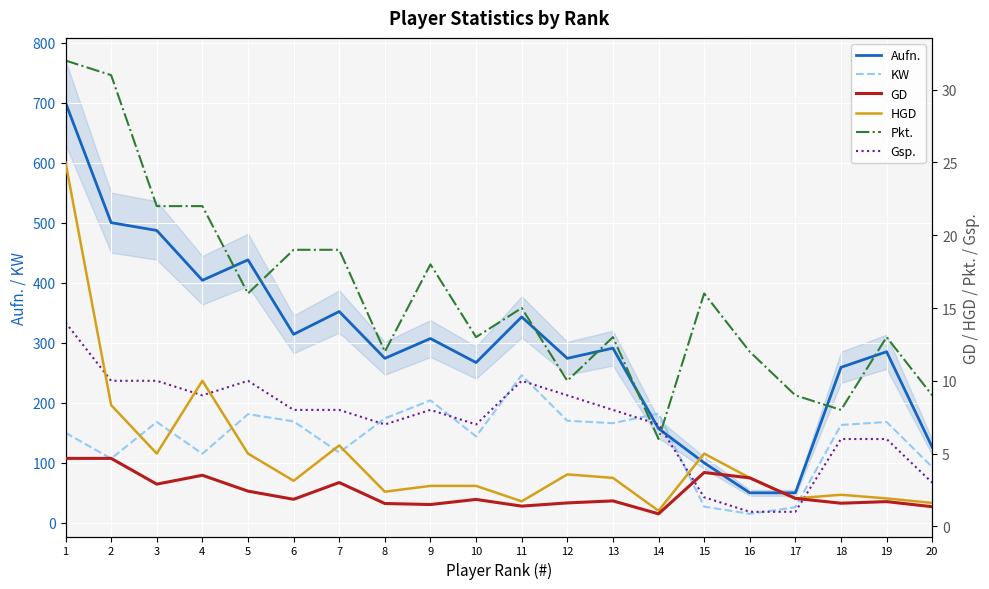

The value of Gsp. at 11 is 10.0. True or false?

True